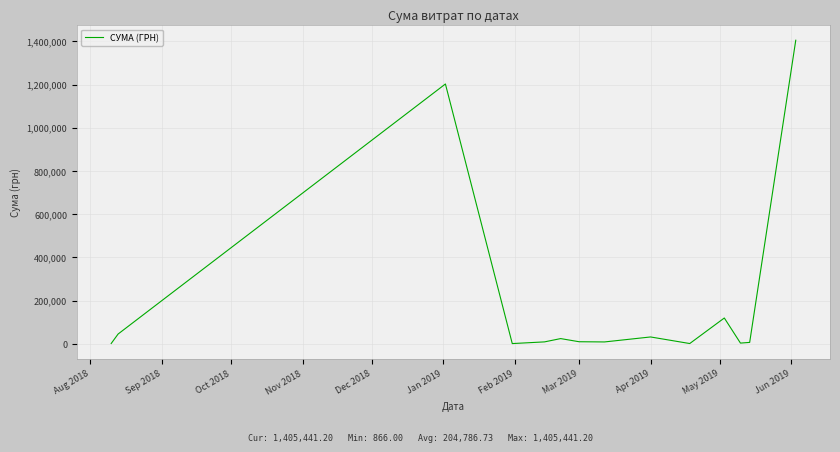

What is the greatest value displayed?

1405441.2